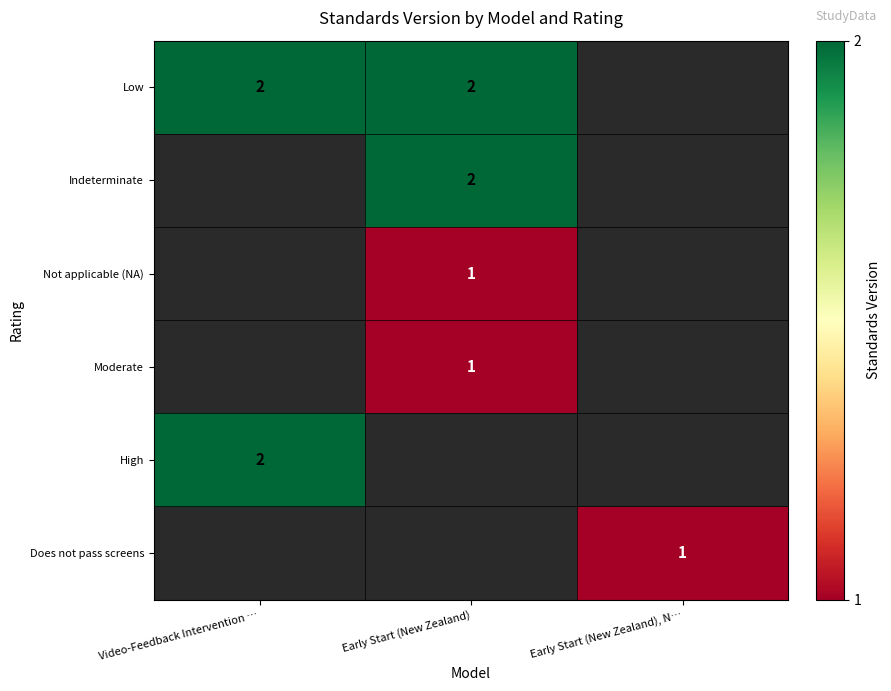

Which has a higher value, Video-Feedback Intervention … or Early Start (New Zealand)?

Video-Feedback Intervention …